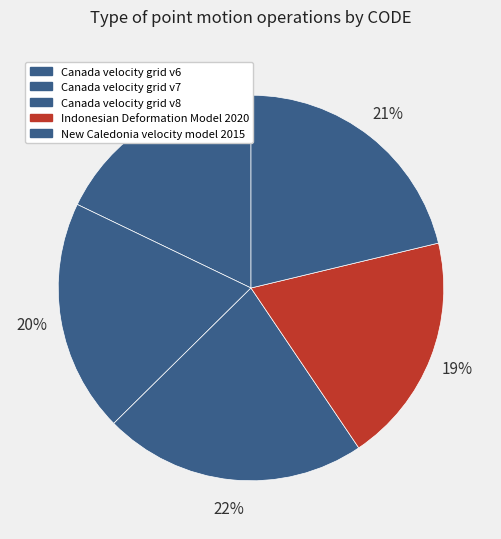

The New Caledonia velocity model 2015 slice represents 21% of the pie. True or false?

True